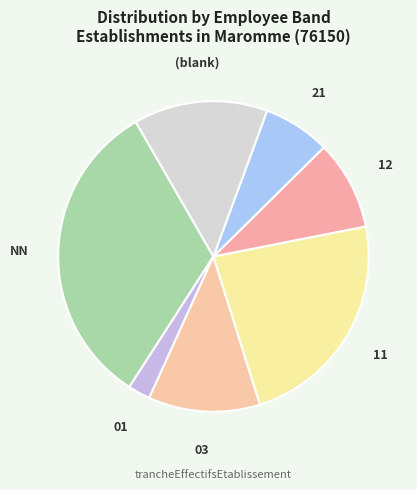

Combined, do 03 and 01 account for over 50%?

No